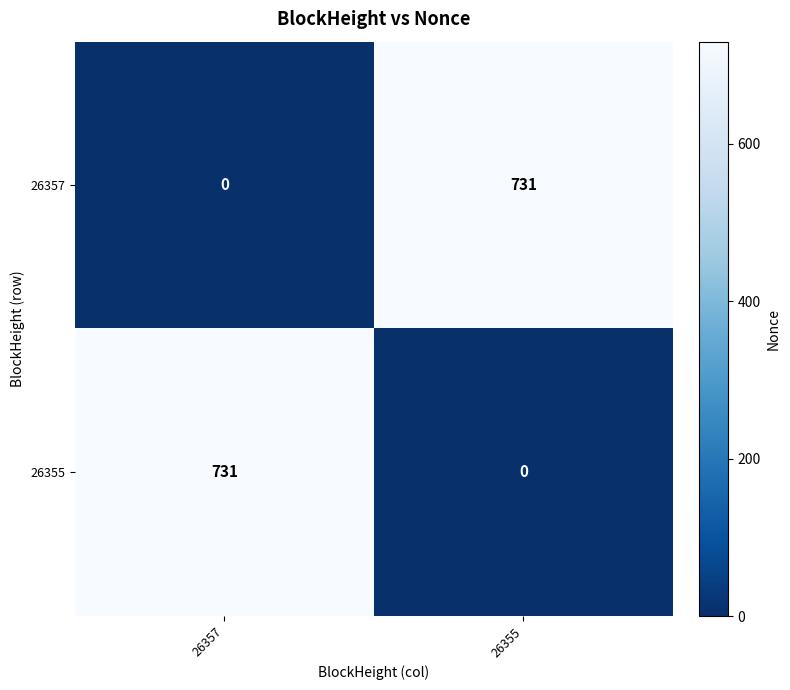

What is the spread (max minus min) of values at 26357?

731